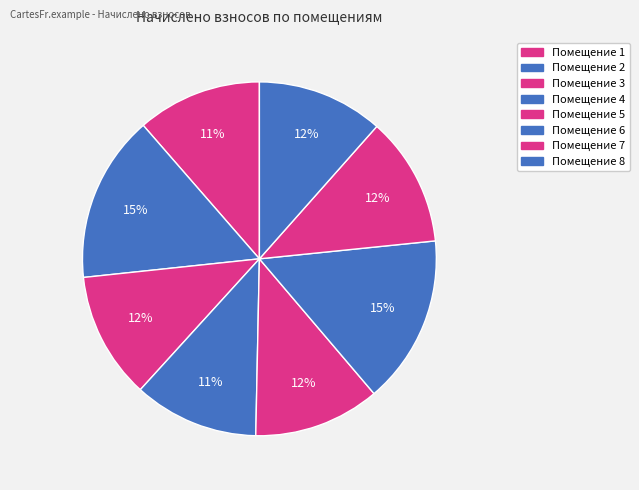

Rank the categories by value from highest to lowest.

6, 2, 7, 3, 5, 8, 4, 1